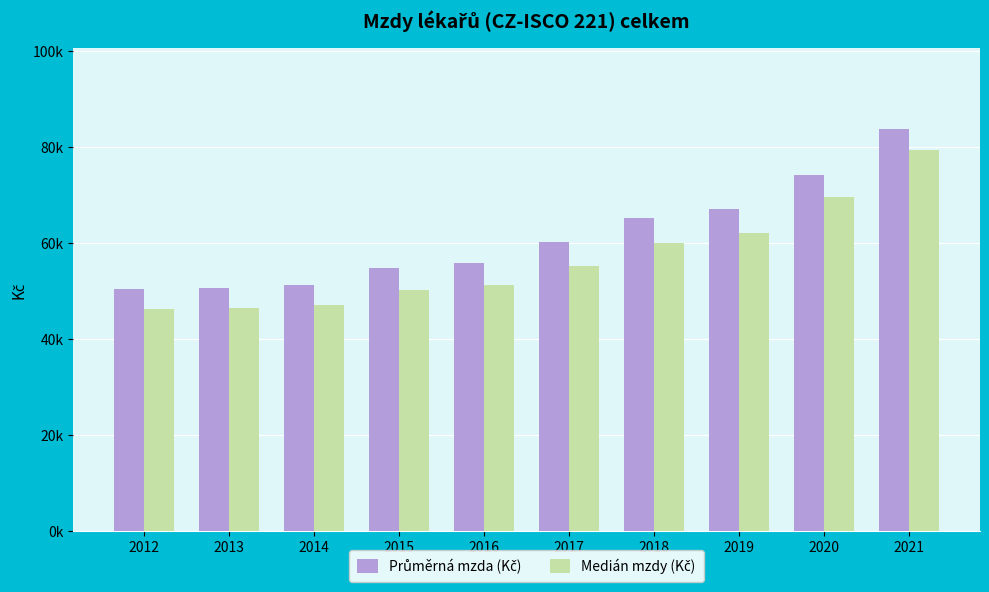

Are the bars horizontal?

No